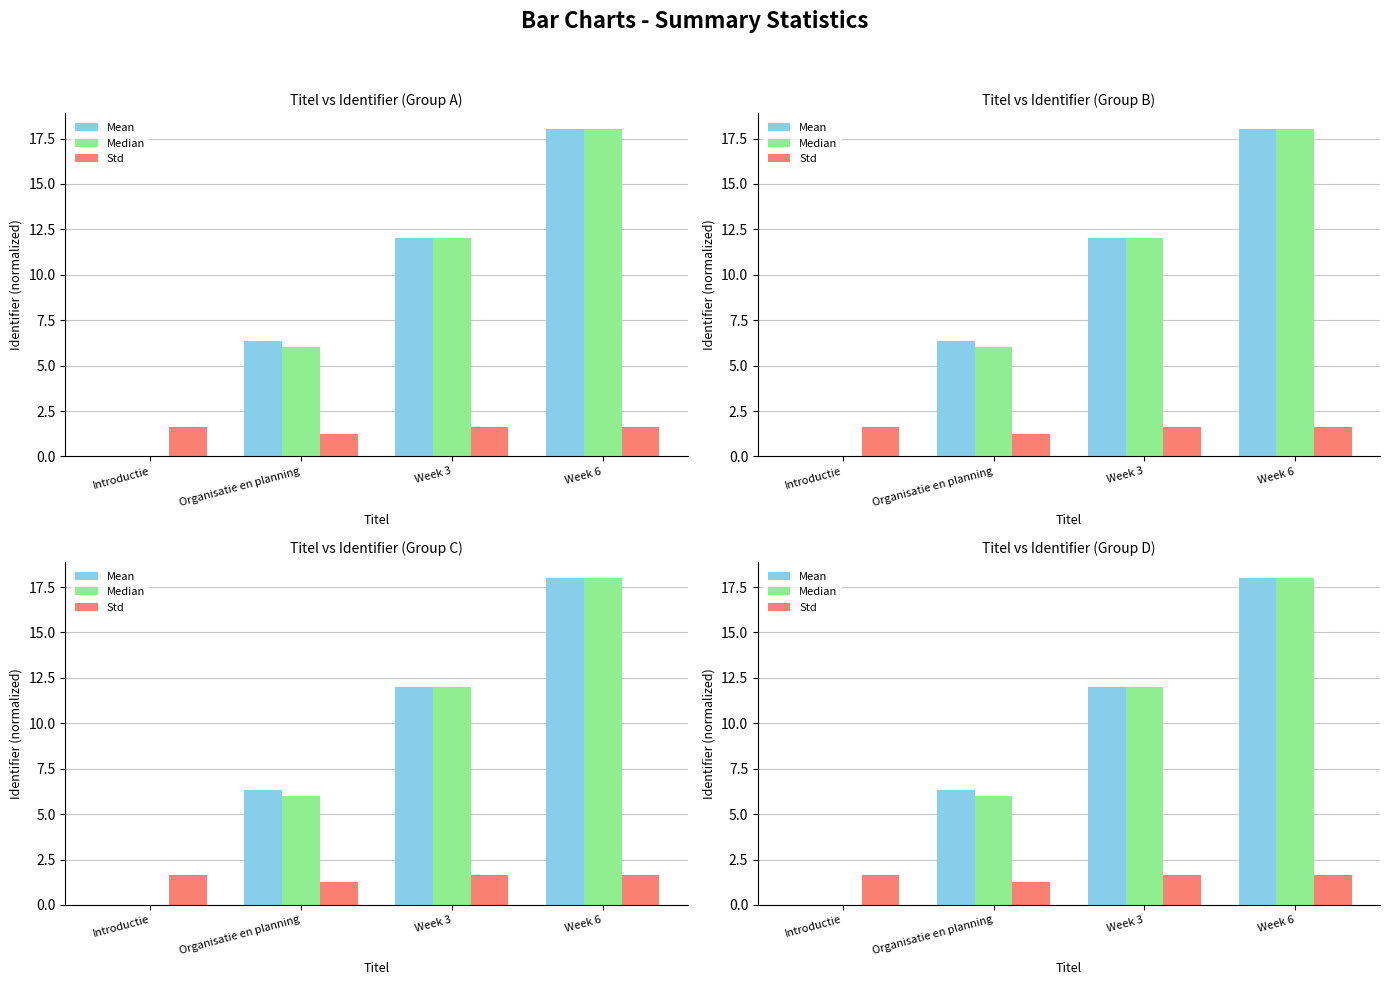

Which series has the largest range (max minus min)?

Mean